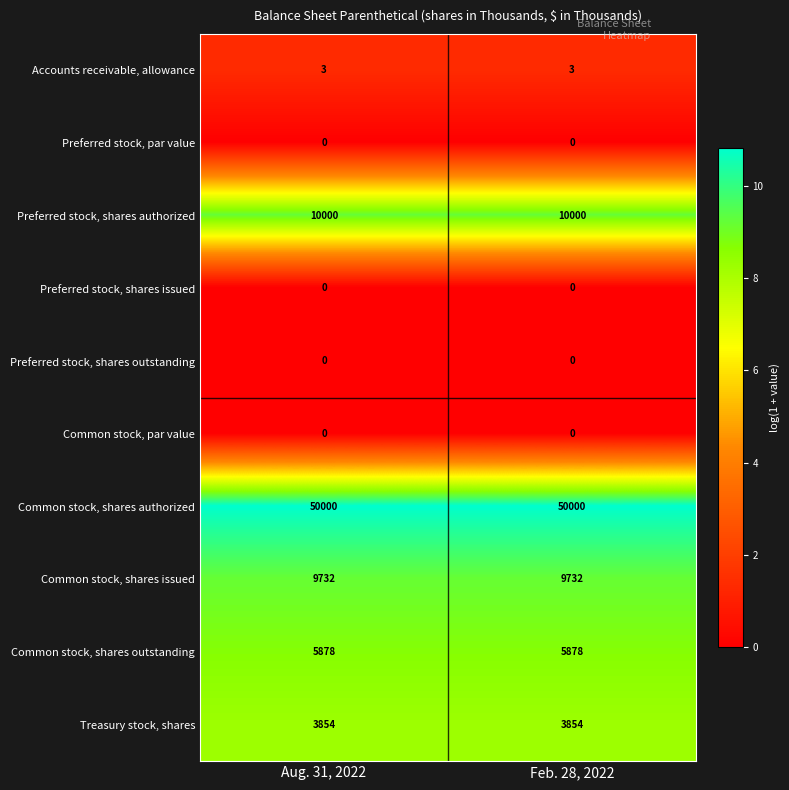

Which series has the largest total across all categories?

Common stock, shares authorized